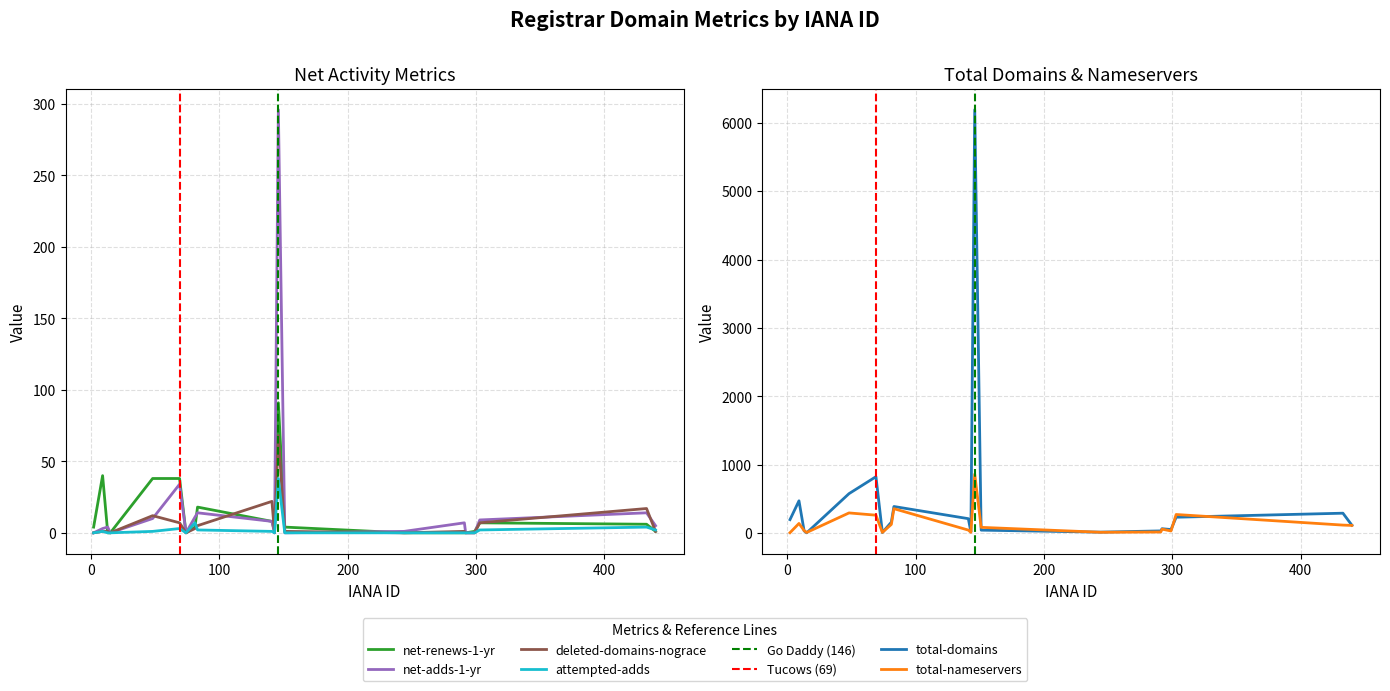

What is the spread (max minus min) of values at 74?

9